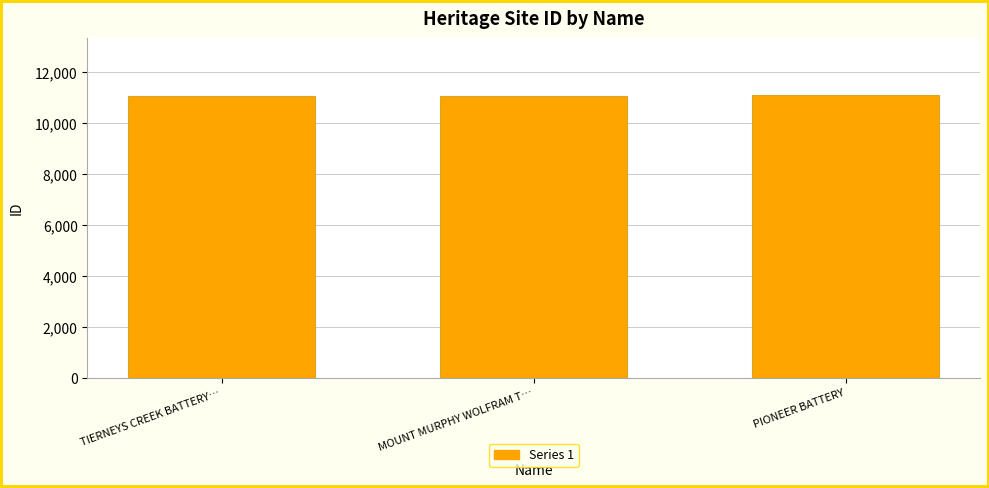

How many series are shown in this chart?

1